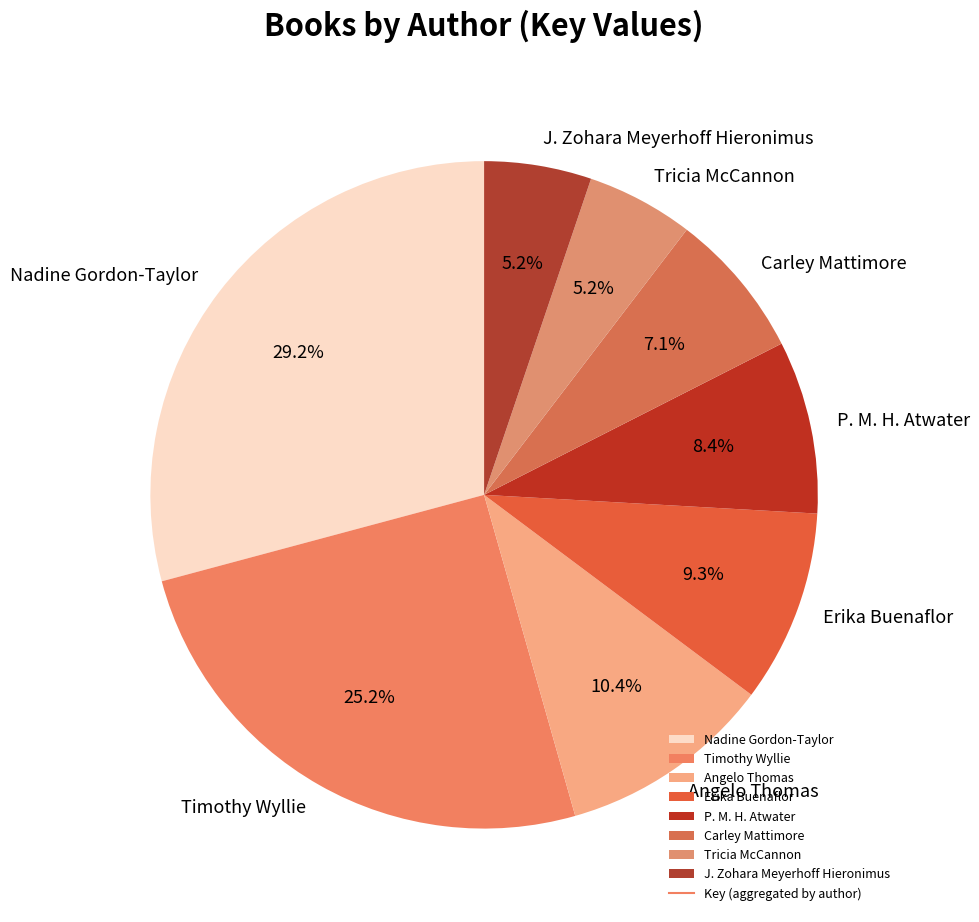

To the nearest percent, what is the difference between the largest and smallest slice percentages?

24%